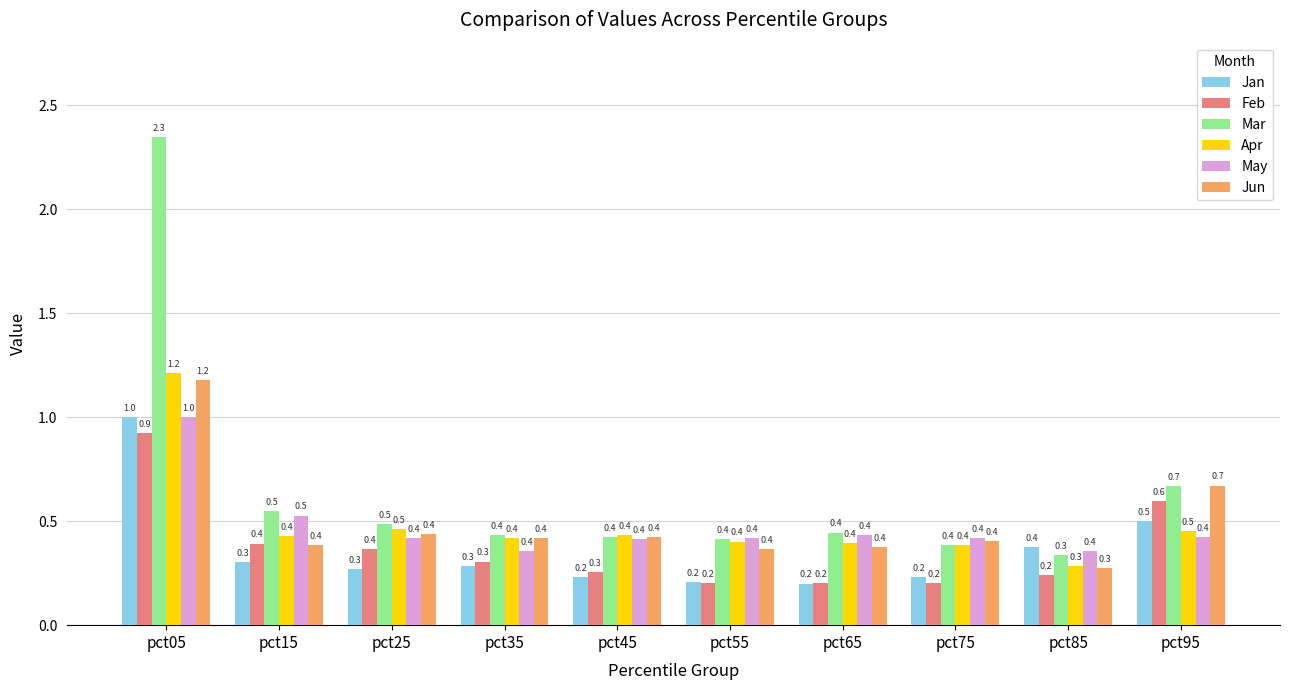

True or false: Jan has a value of 0.1 at pct15.

False